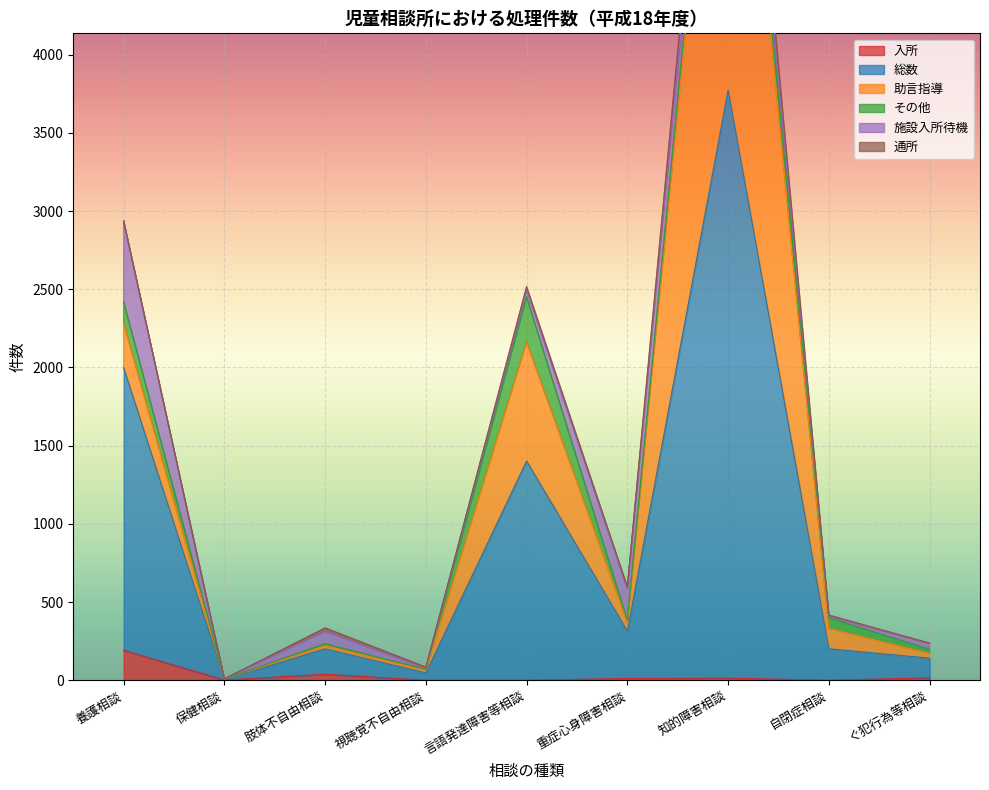

What is the spread (max minus min) of values at 肢体不自由相談?

150